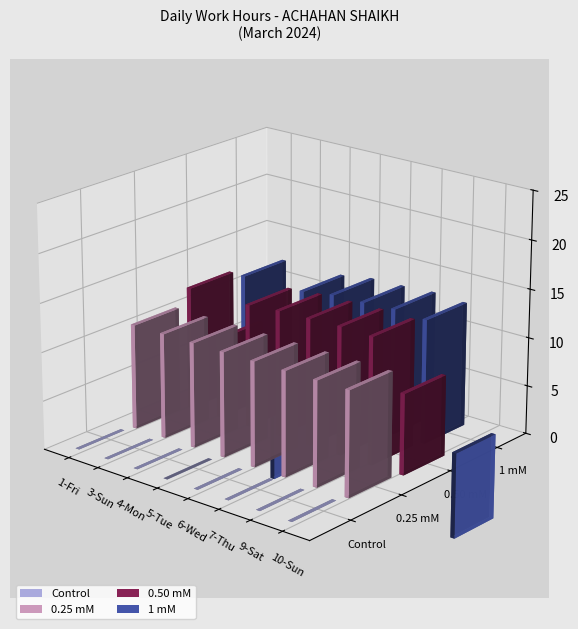

Is it true that Low Hours equals 24.3 at 21-Thu?

False